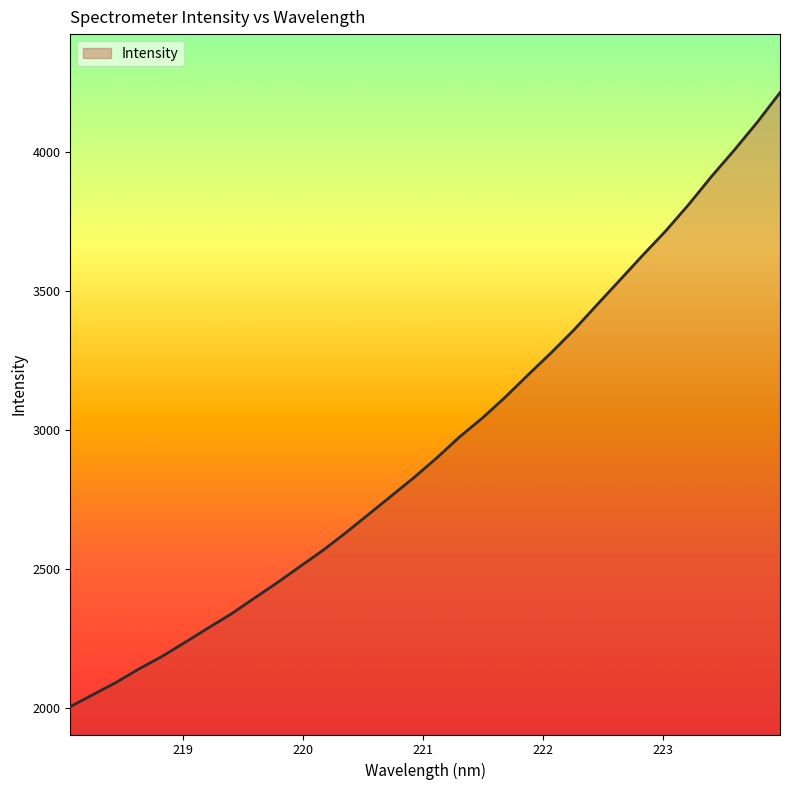

What is the maximum value shown in the chart?

4214.2